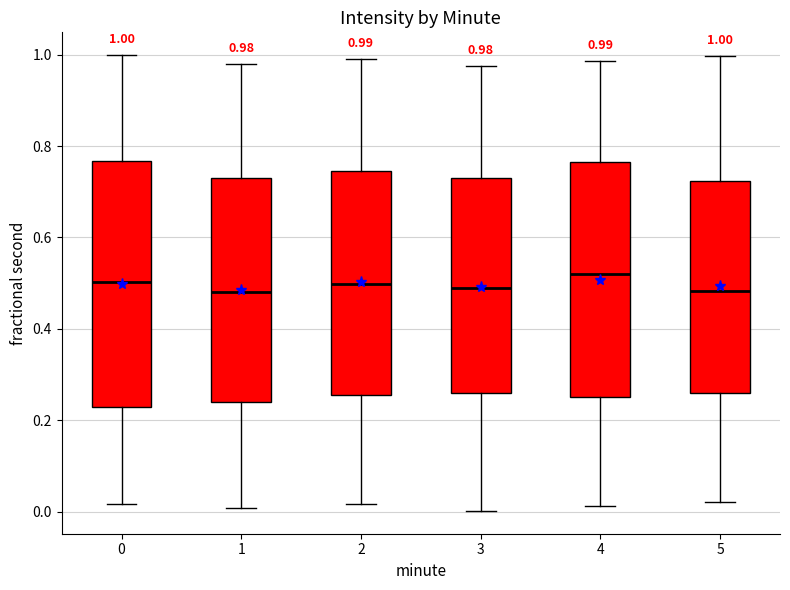

Comparing the boxes themselves (not the whiskers), which one is the tallest?

0